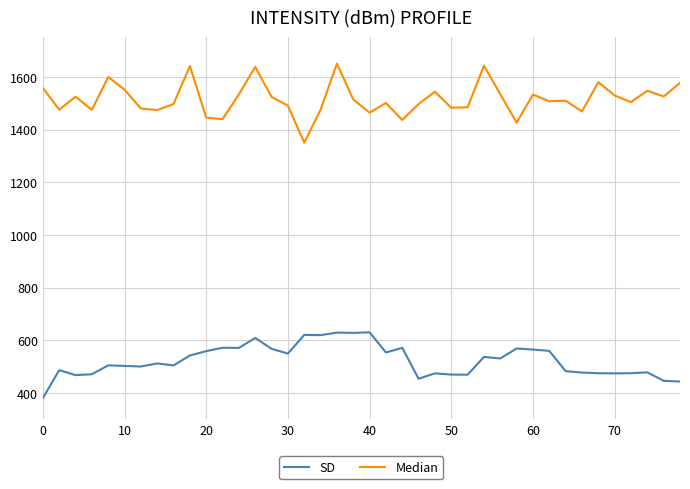

True or false: SD and Median intersect in this chart.

False